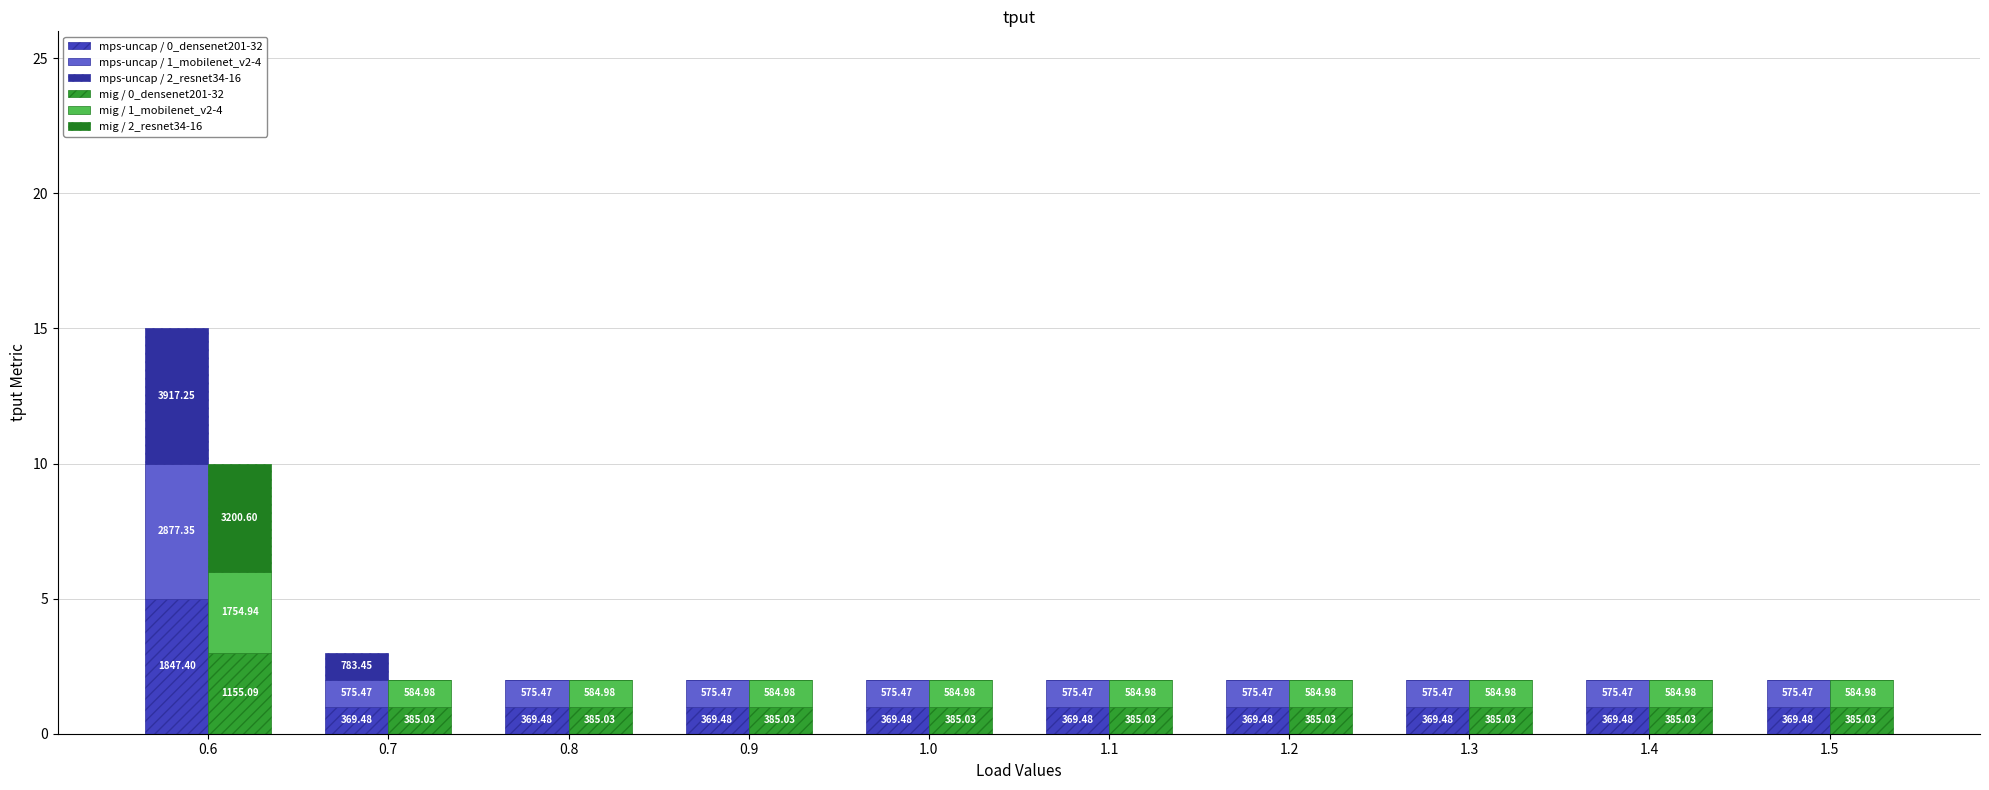

How many values in the mps-uncap / 0_densenet201-32 series exceed 1?

1